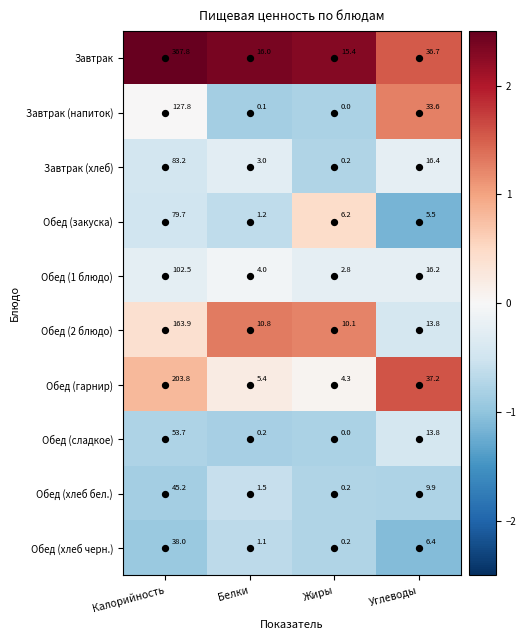

How many series are shown in this chart?

10